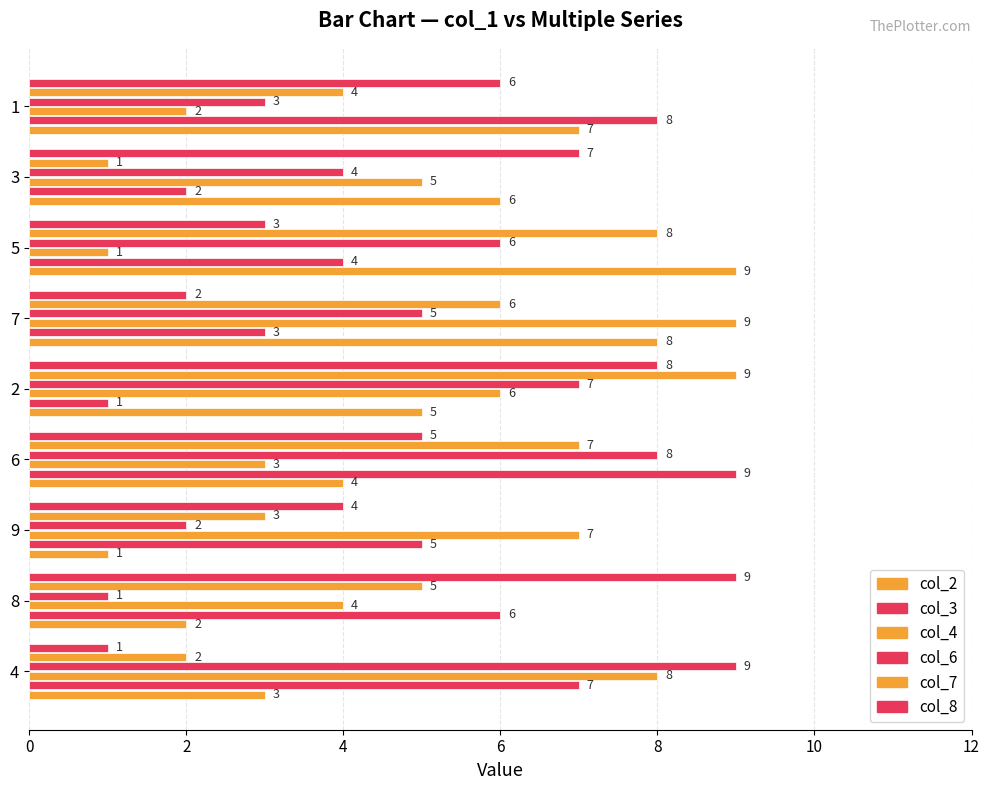

How many series are shown in this chart?

6